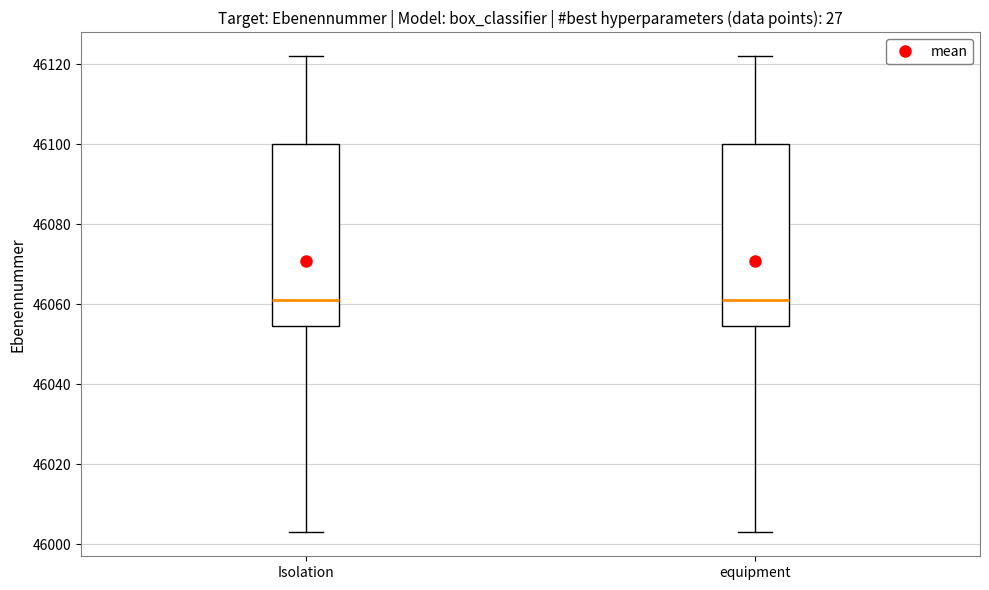

Reading left to right, transcribe this box plot: for each box, give where its median line is, the range the box spans, and where its two whiskers end, as read against the y-axis. The values are not printed on the chart, so give them approximately, as read against the axis.

Isolation: median 46062, box 46054 to 46100, whiskers 46004 to 46122
equipment: median 46062, box 46054 to 46100, whiskers 46004 to 46122